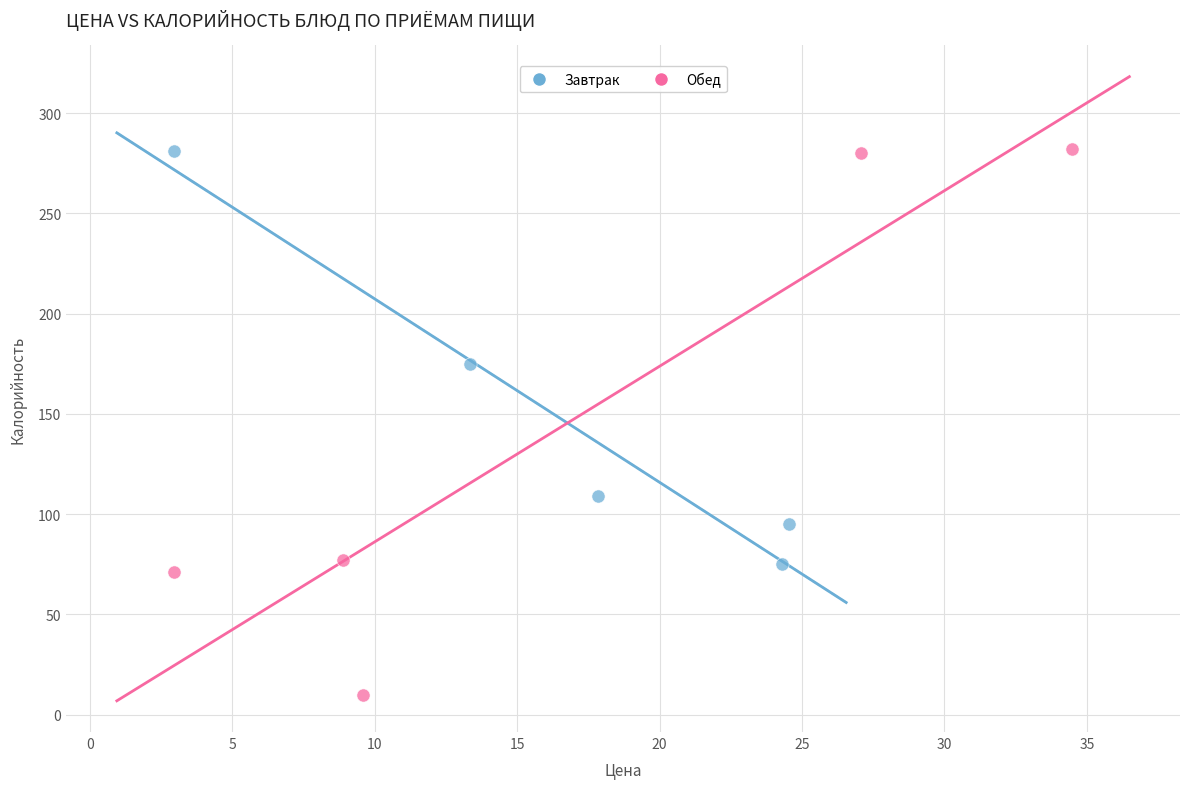

Which series has the widest spread of Y values?

Обед